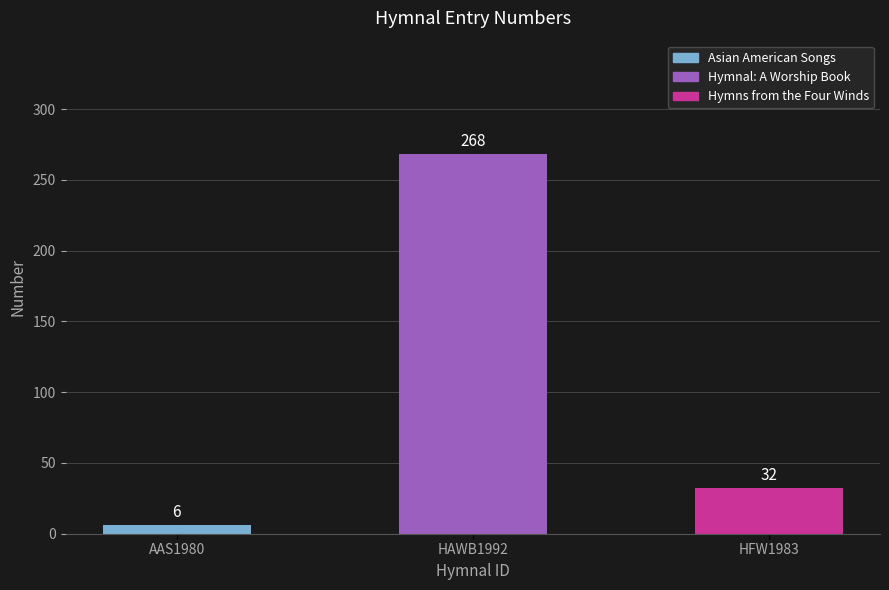

The chart shows a value of 47 at HFW1983. True or false?

False